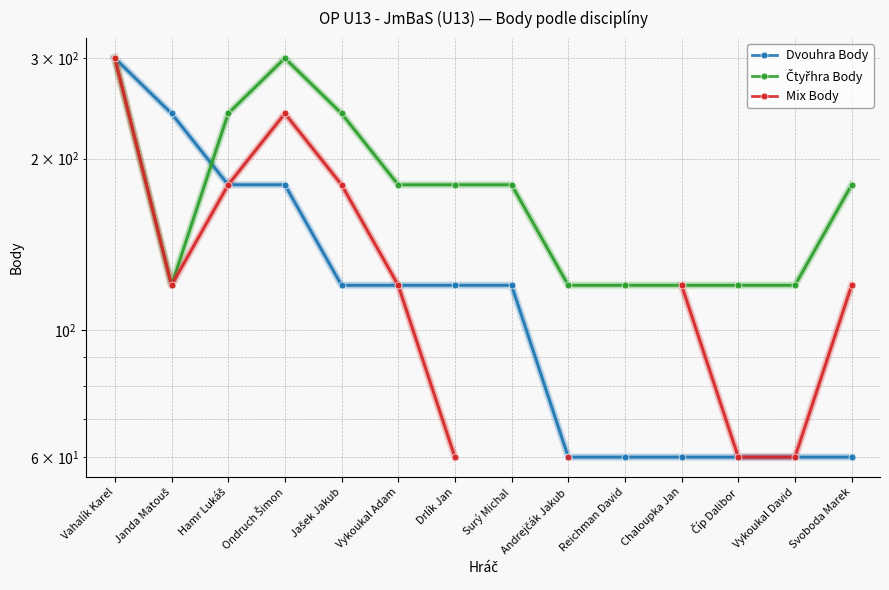

At which category does the chart reach its minimum across all series?

Andrejčák Jakub